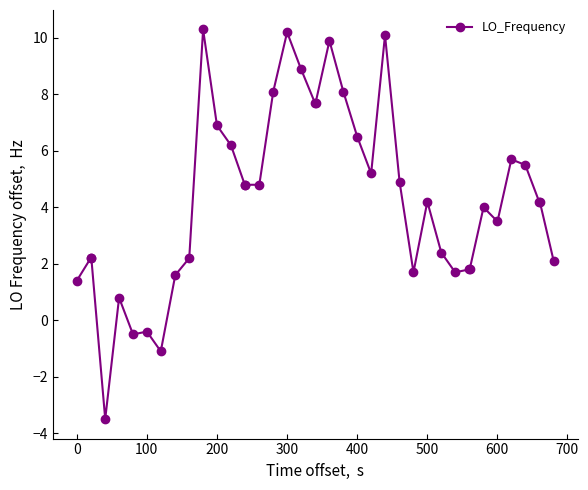

What is the difference between the maximum and second lowest values?

11.4